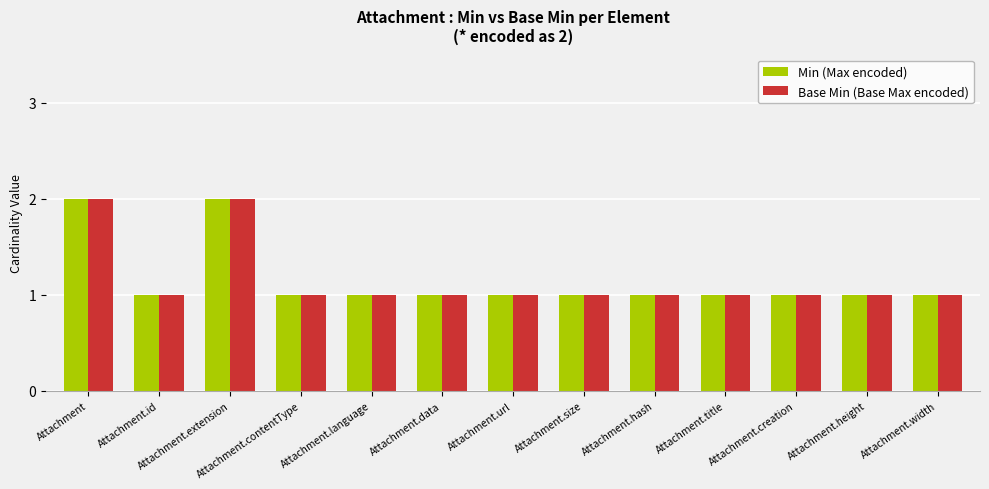

Reading left to right, extract all data points from this chart.

Min (Max encoded): Attachment=2	Attachment.id=1	Attachment.extension=2	Attachment.contentType=1	Attachment.language=1	Attachment.data=1	Attachment.url=1	Attachment.size=1	Attachment.hash=1	Attachment.title=1	Attachment.creation=1	Attachment.height=1	Attachment.width=1
Base Min (Base Max encoded): Attachment=2	Attachment.id=1	Attachment.extension=2	Attachment.contentType=1	Attachment.language=1	Attachment.data=1	Attachment.url=1	Attachment.size=1	Attachment.hash=1	Attachment.title=1	Attachment.creation=1	Attachment.height=1	Attachment.width=1